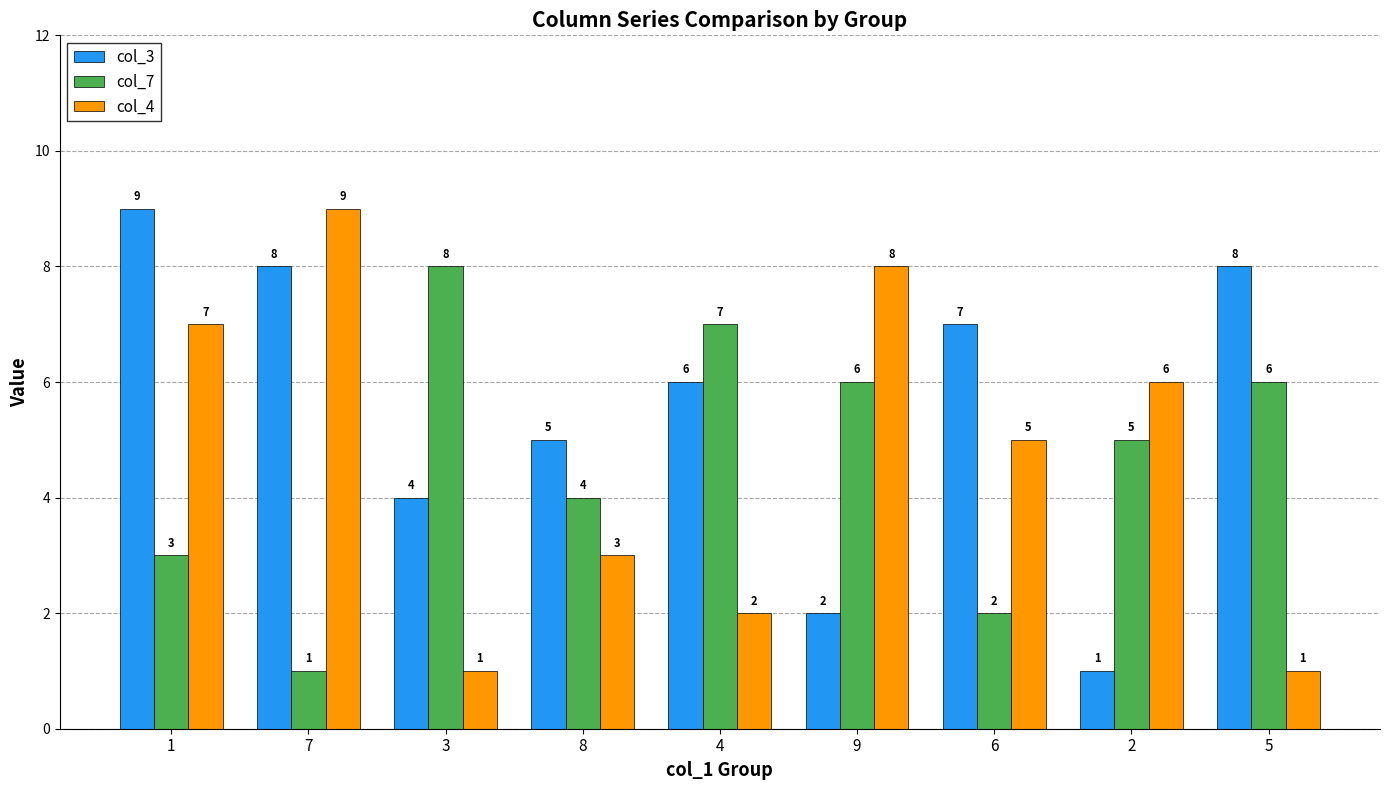

The value of col_3 at 2 is 1. True or false?

True